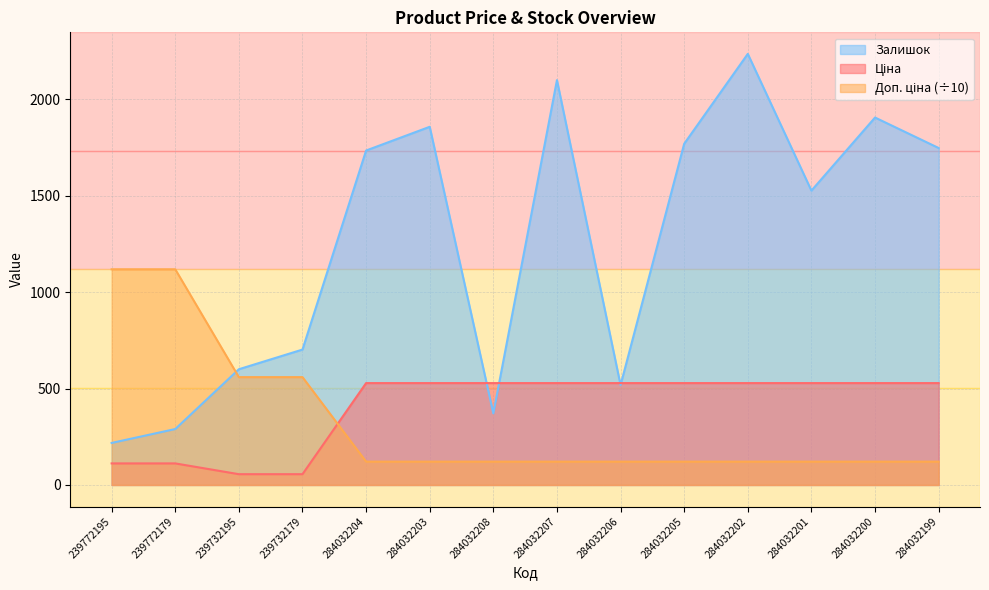

After their last crossing, which series has the higher values: Залишок or Ціна?

Залишок